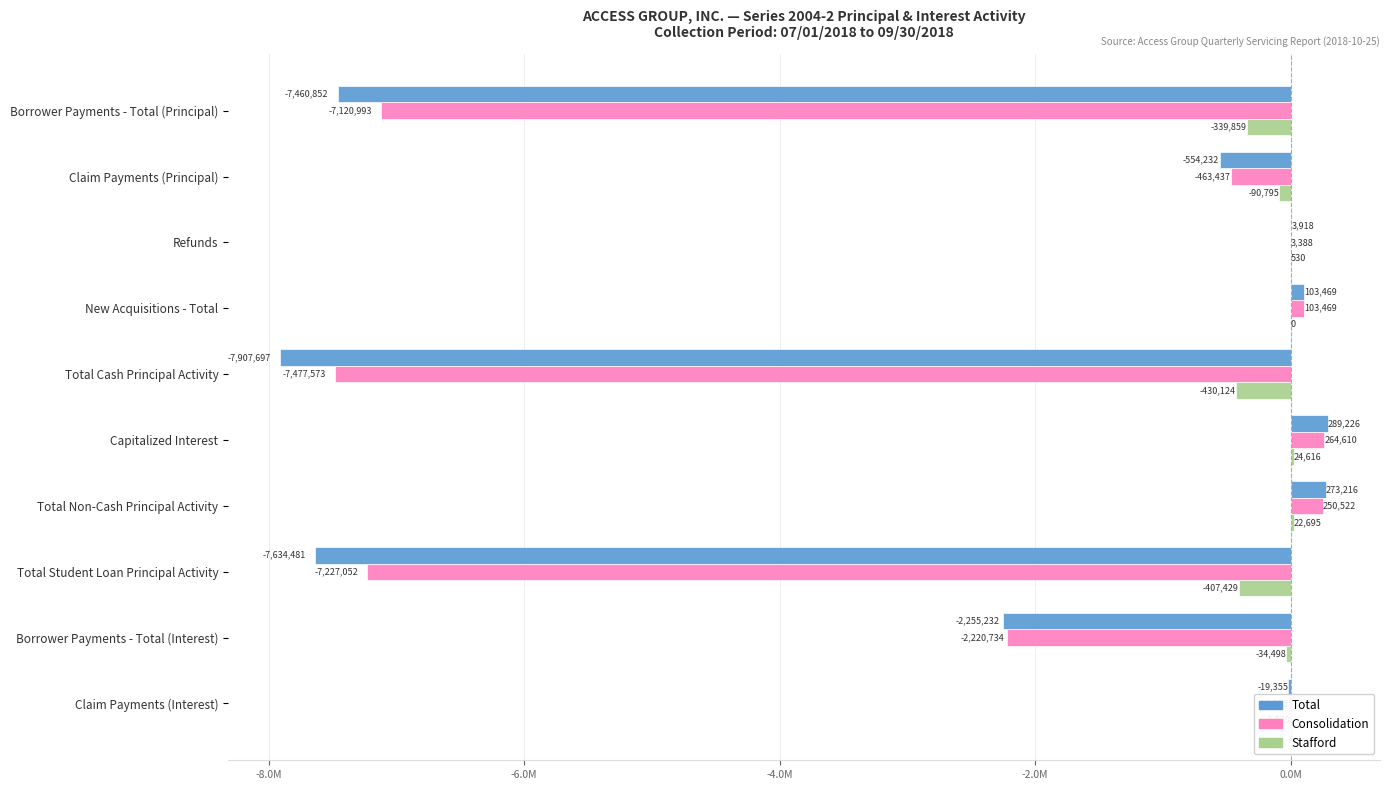

Rank the series by their maximum value, from lowest to highest.

Stafford, Consolidation, Total